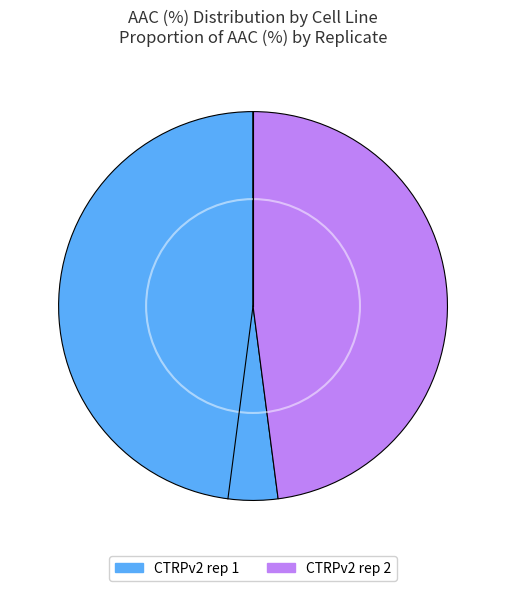

Combined, do CTRPv2 rep 1 and CTRPv2 rep 2 account for over 50%?

Yes